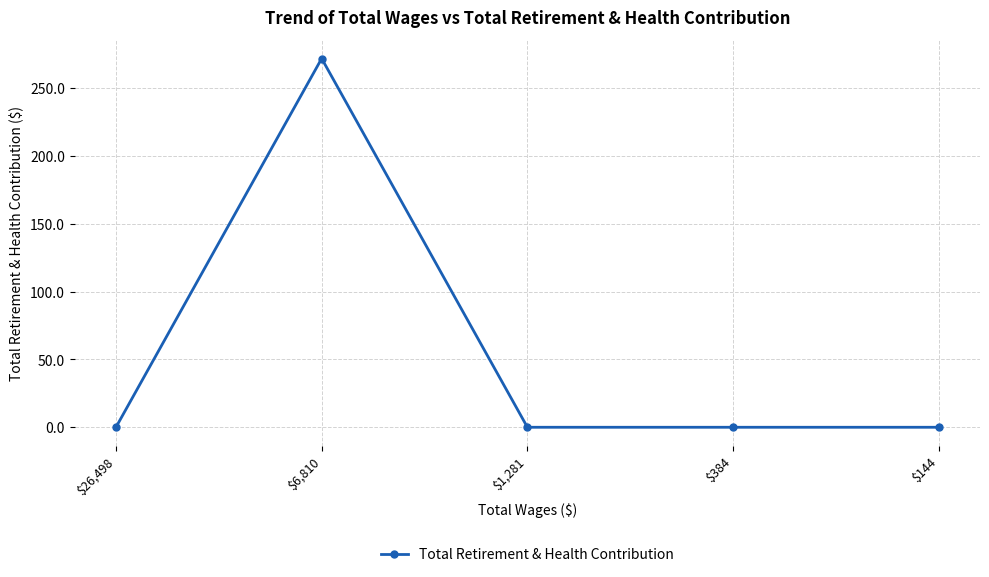

Which category has the highest value across all series?

$6,810